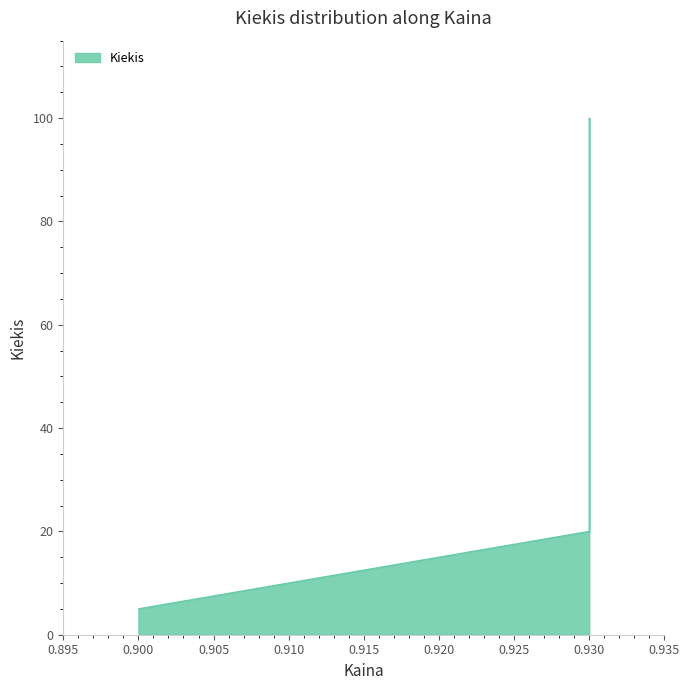

At which label is the value closest to 52?

0.93